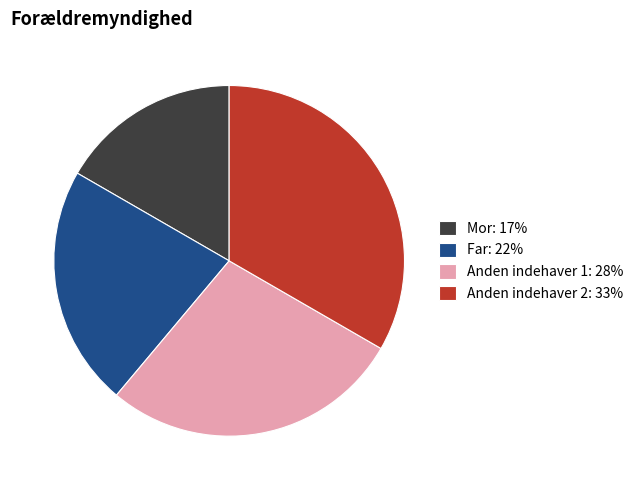

Is there a majority slice in this chart?

No